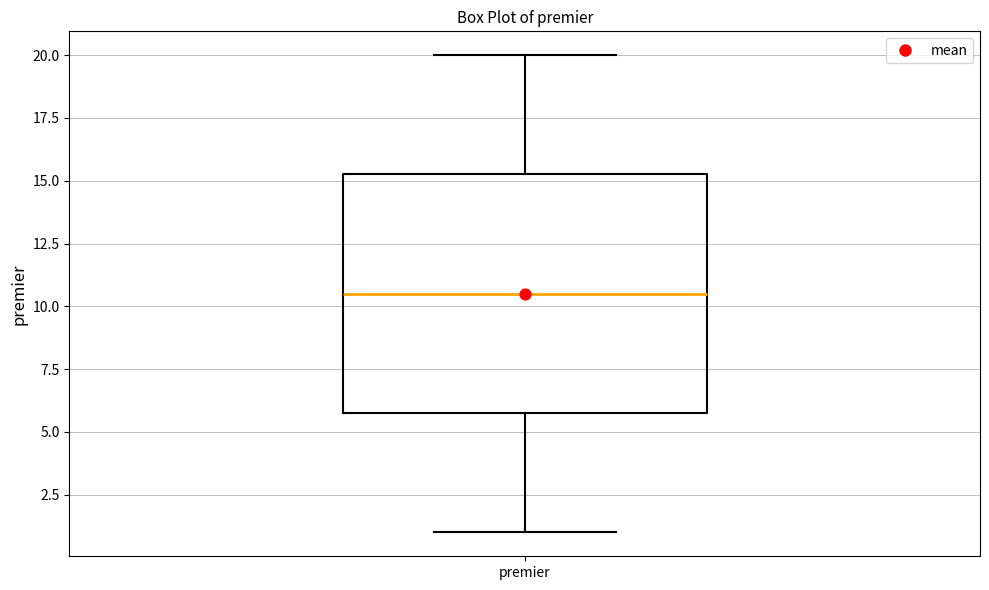

Where is the upper edge of the box for premier on the y-axis? The values are not printed on the chart, so give them approximately, as read against the axis.

15.5